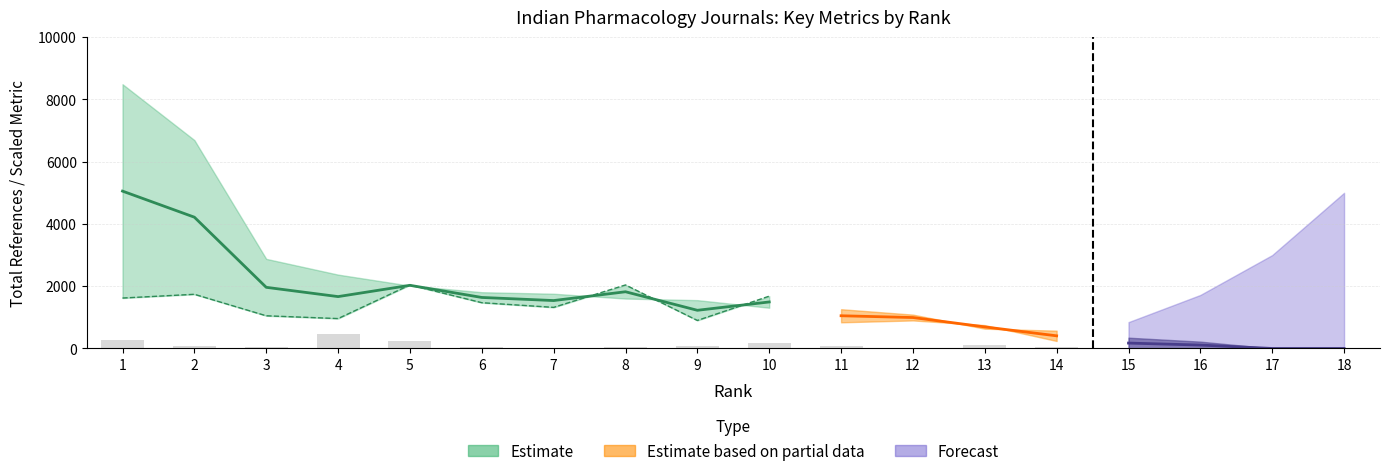

What is the value of the H index bar at the 12th from the left?

30